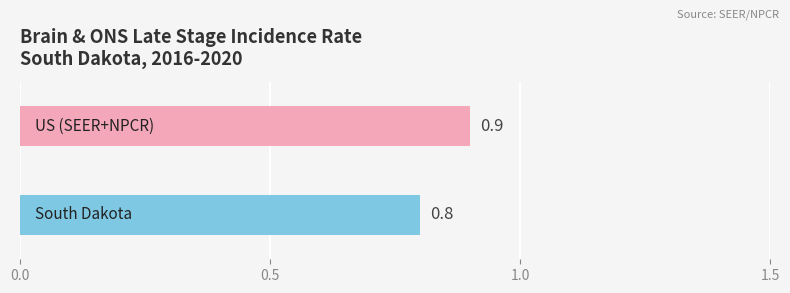

Reading bottom to top, transcribe all the data shown in this chart.

0.8	0.9